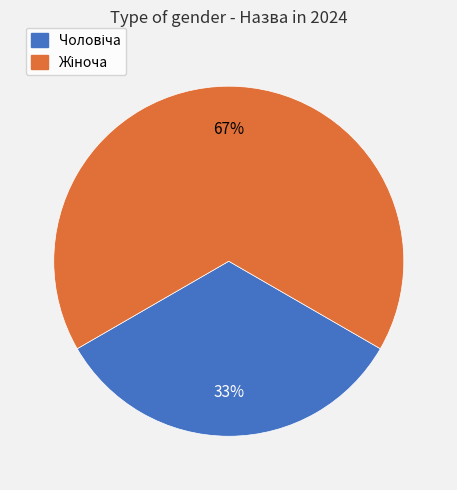

To the nearest percent, what is the average slice percentage?

50%